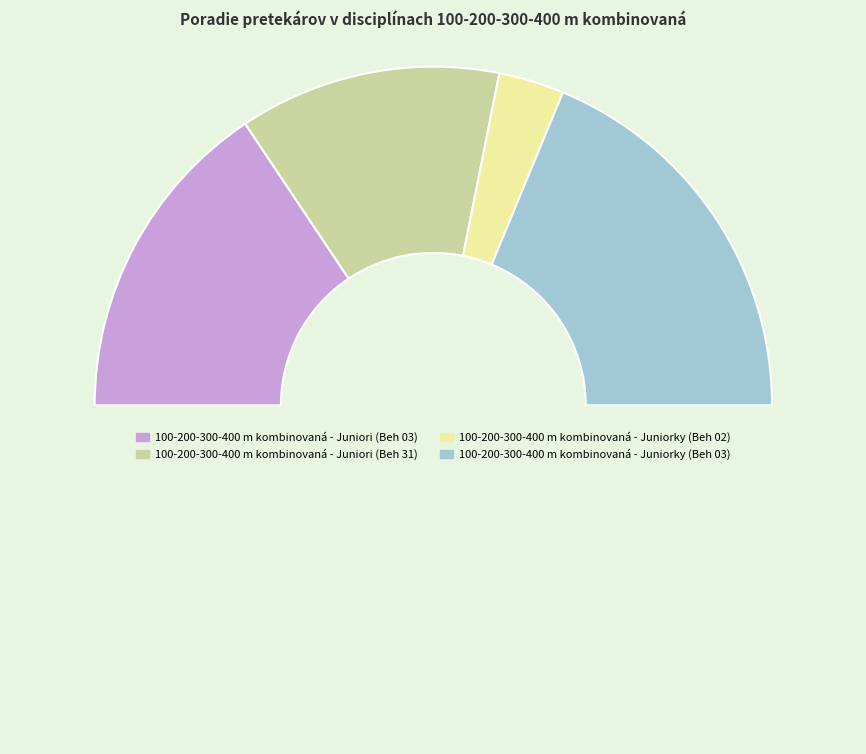

To the nearest percent, what is the difference between the largest and smallest slice percentages?

31%